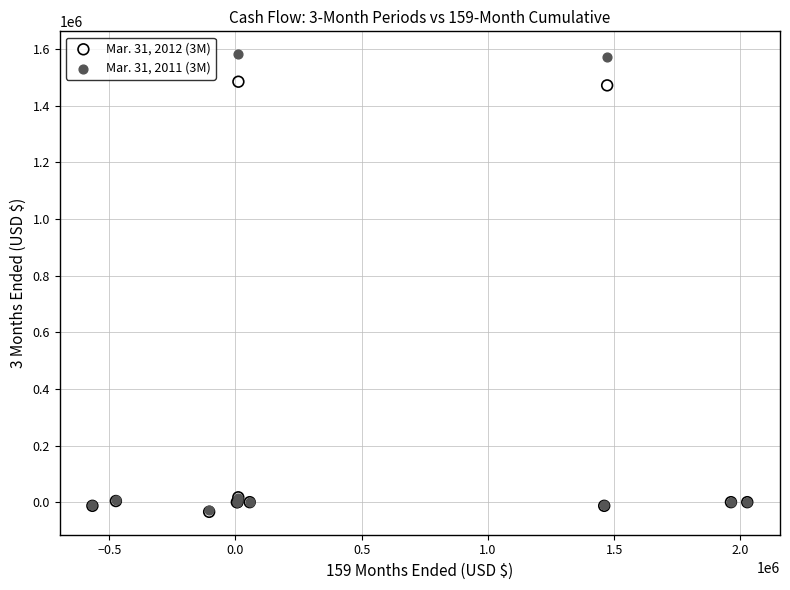

What are all the series names shown in the legend?

Mar. 31, 2012 (3M), Mar. 31, 2011 (3M)